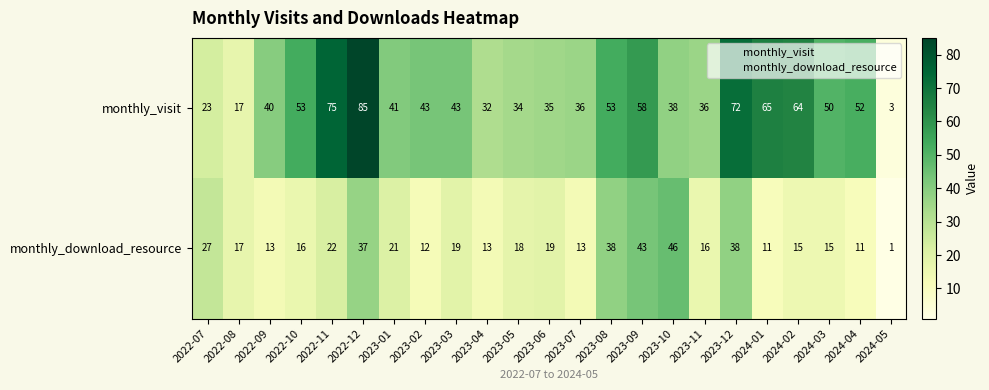

What value does the monthly_visit series have at 2023-09, to the nearest 10?

60